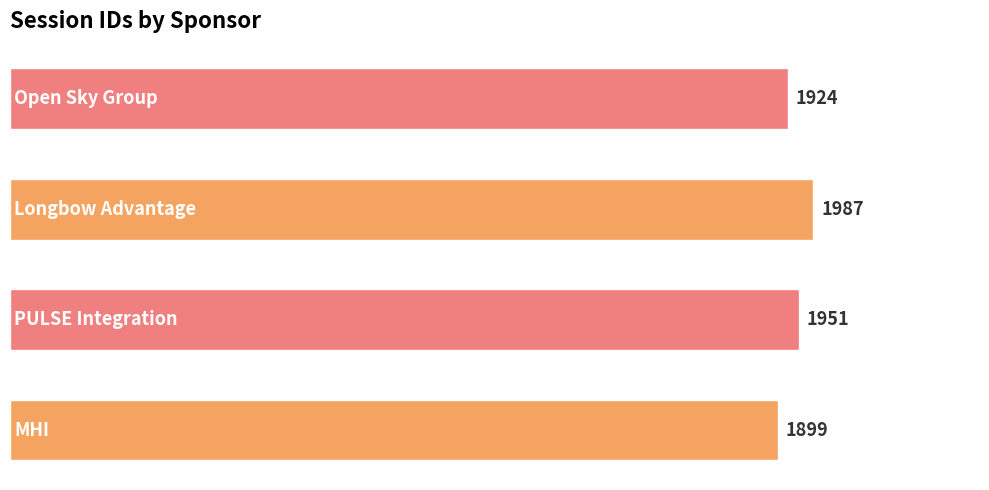

How many values are between 1924 and 1987?

3